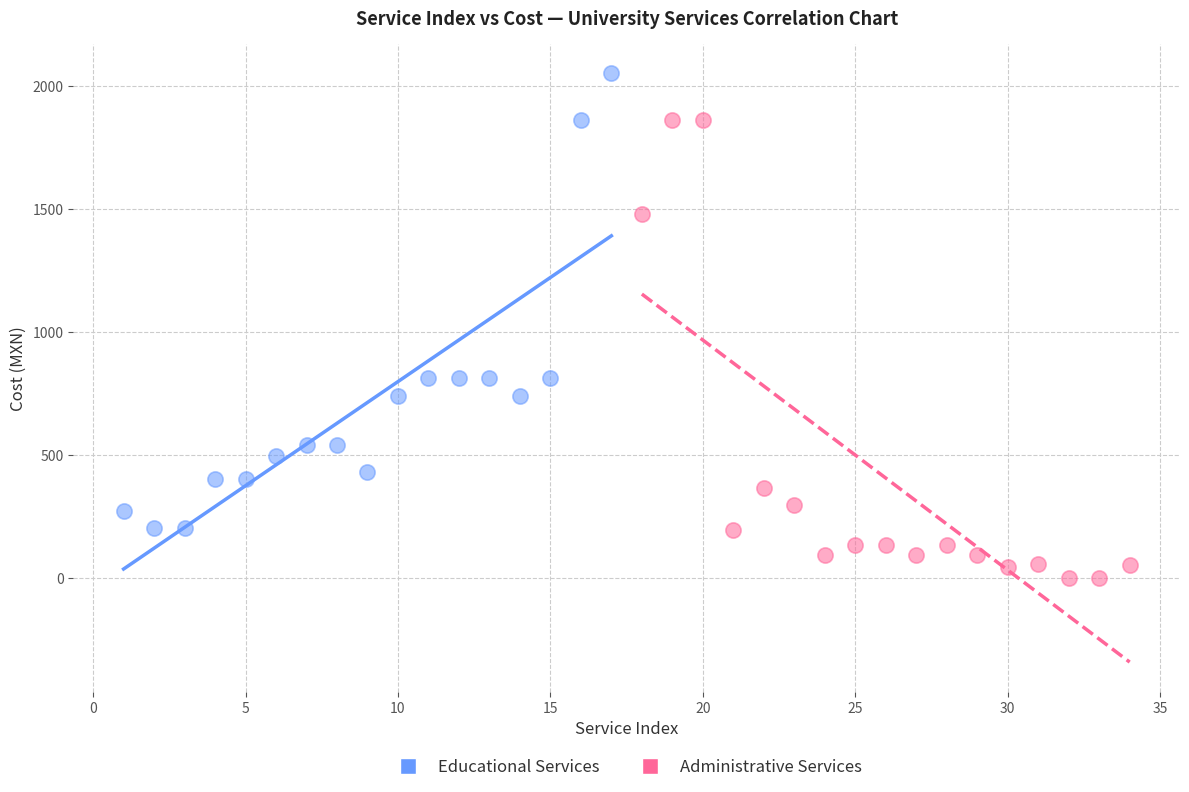

Which series contains the highest Y value?

Educational Services